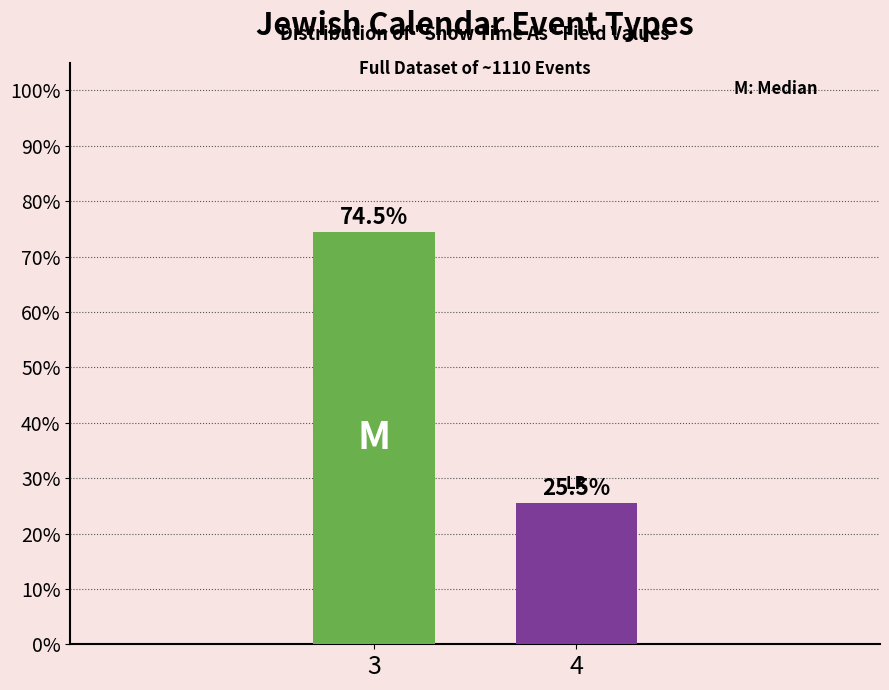

Reading left to right, what are all the values shown in this chart?

3=74.5	4=25.5